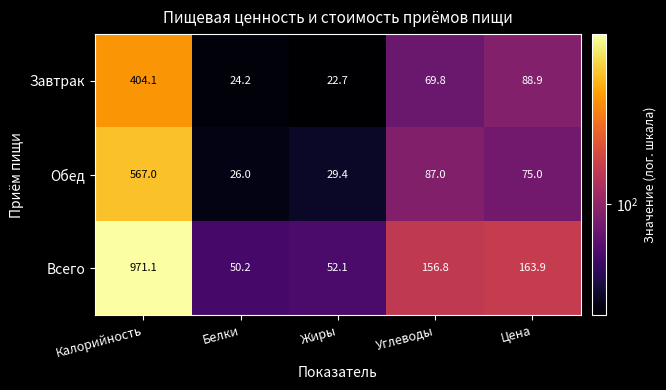

At which label does Завтрак reach its minimum?

Жиры